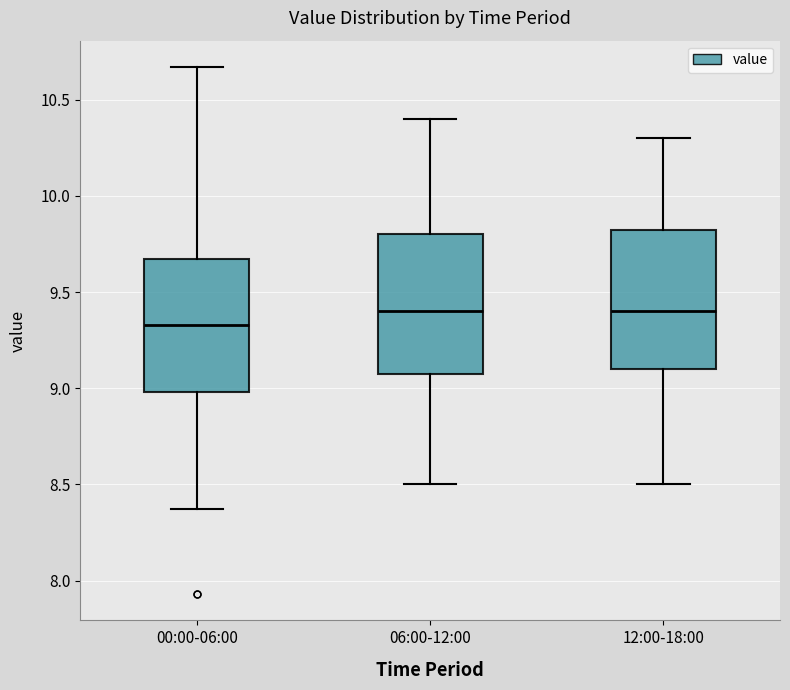

Which box has the lowest median line?

00:00-06:00